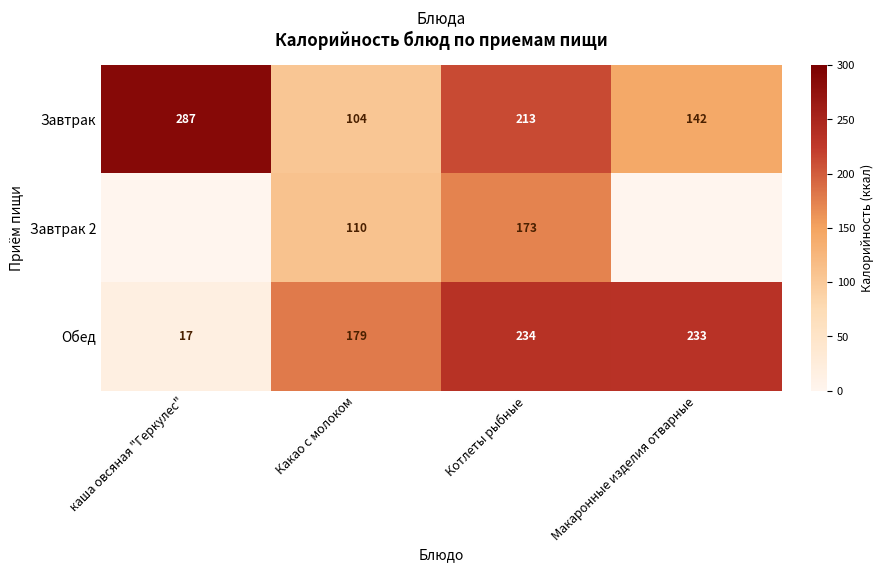

What is the minimum value for Обед?

17